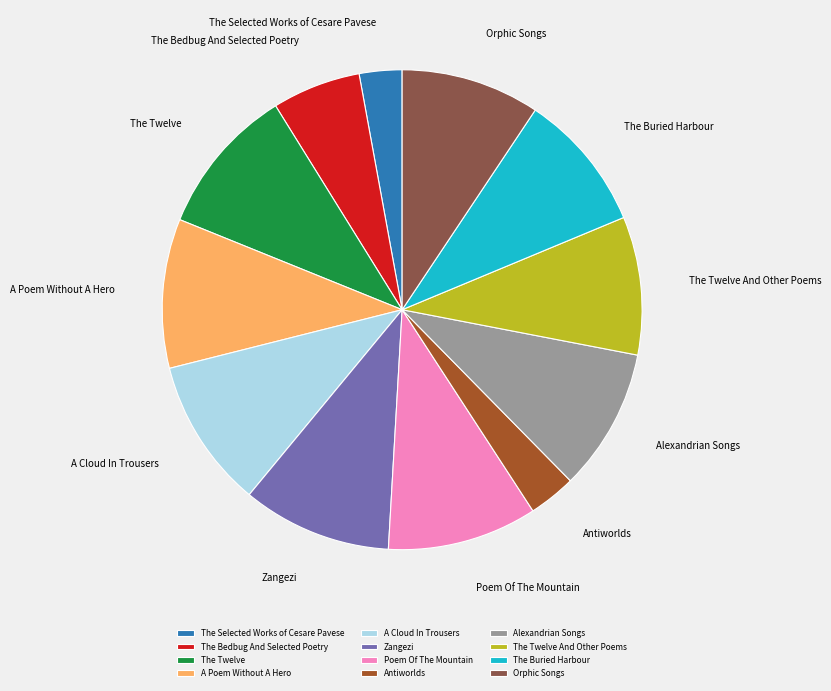

Is The Selected Works of Cesare Pavese the majority of the pie?

No